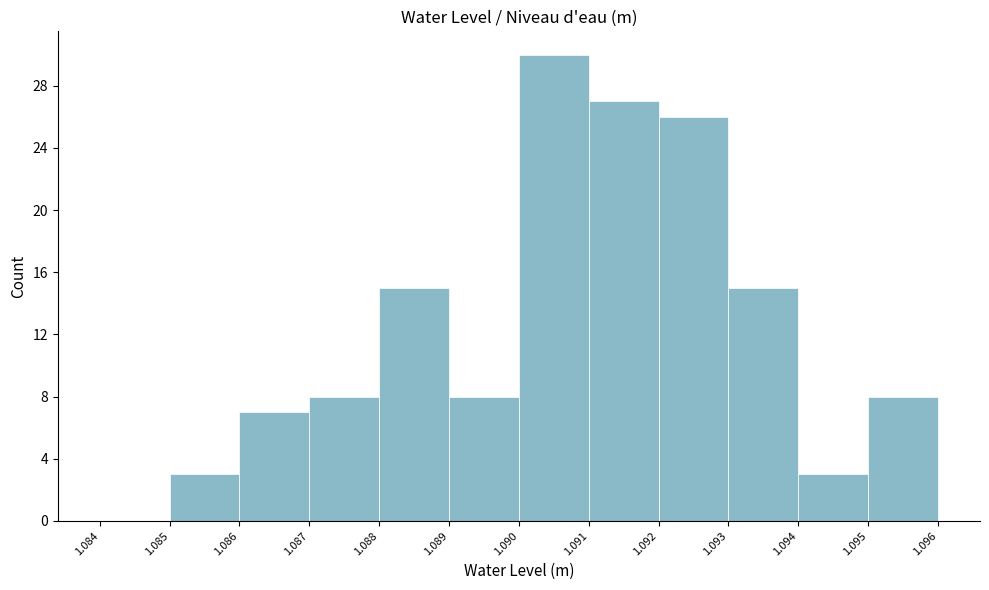

What is the height of the bar covering 1.088 to 1.089 on the x-axis? The values are not printed on the chart, so give them approximately, as read against the axis.

15